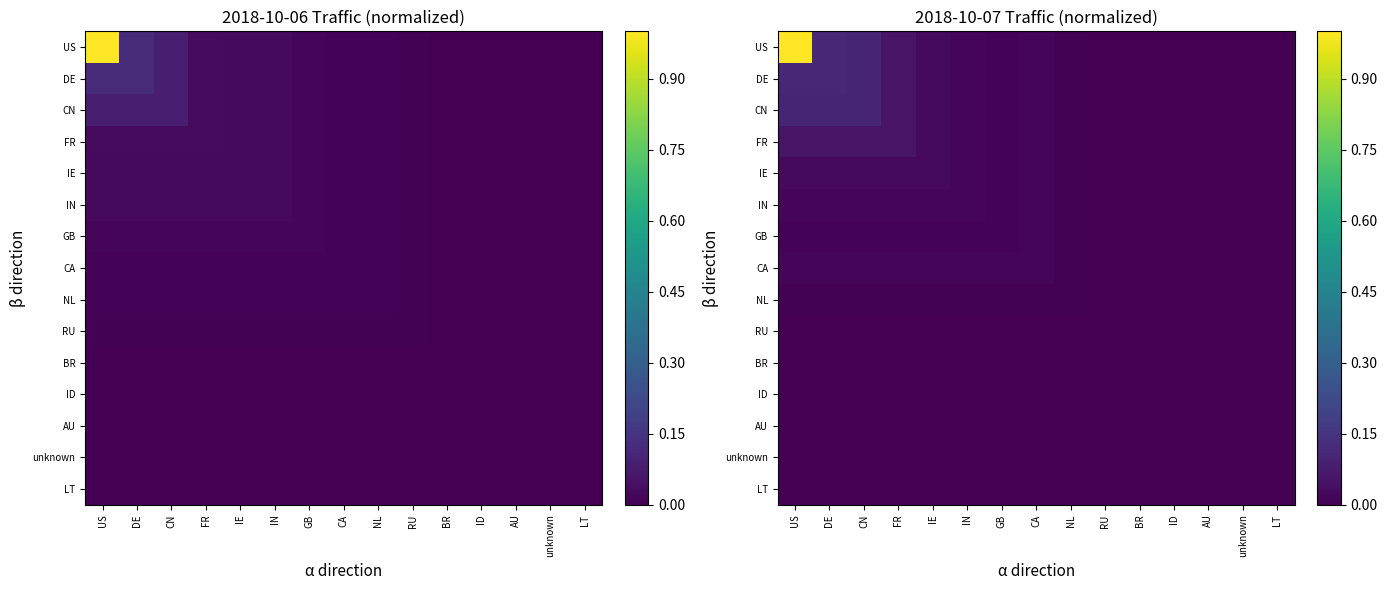

What is the difference between the maximum and minimum values in the US series?

1.0